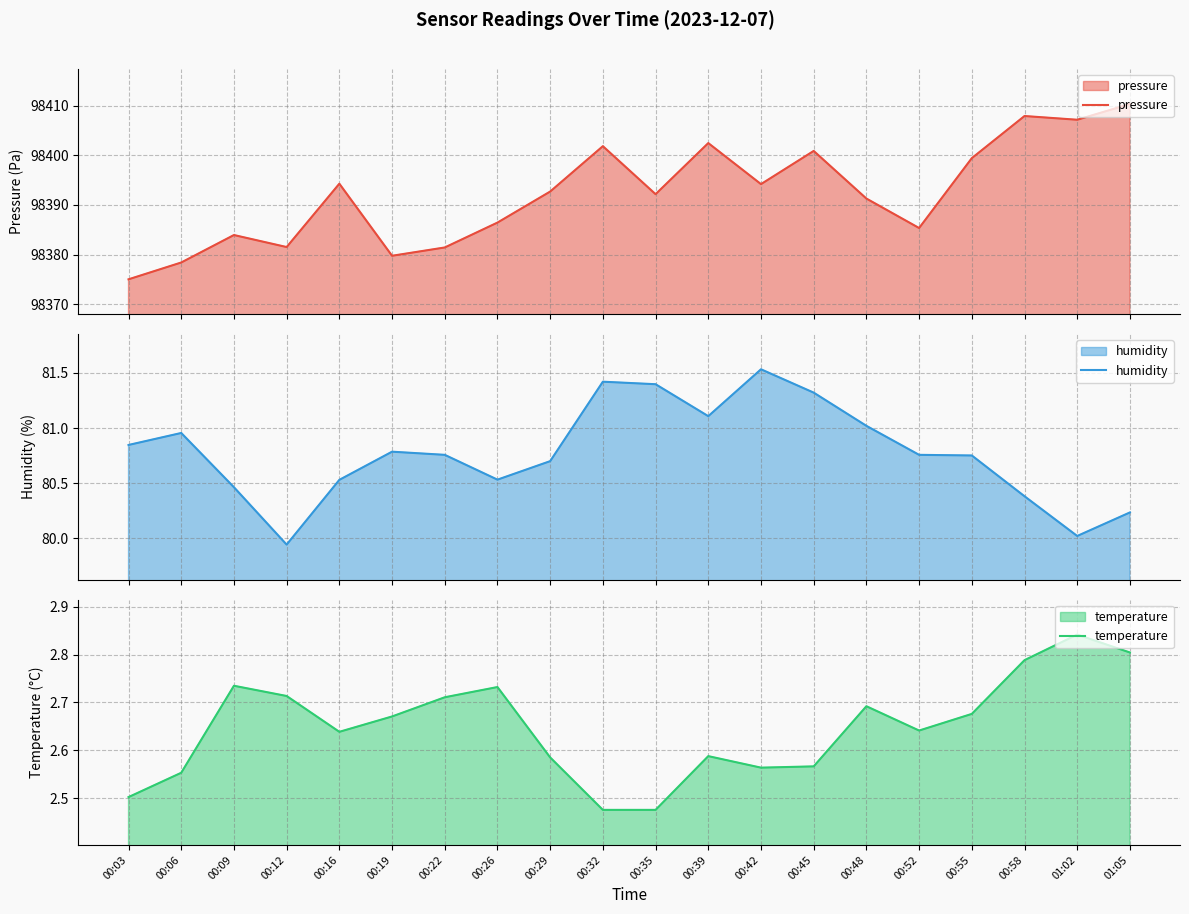

True or false: temperature has a value of 4.3 at 00:48.

False